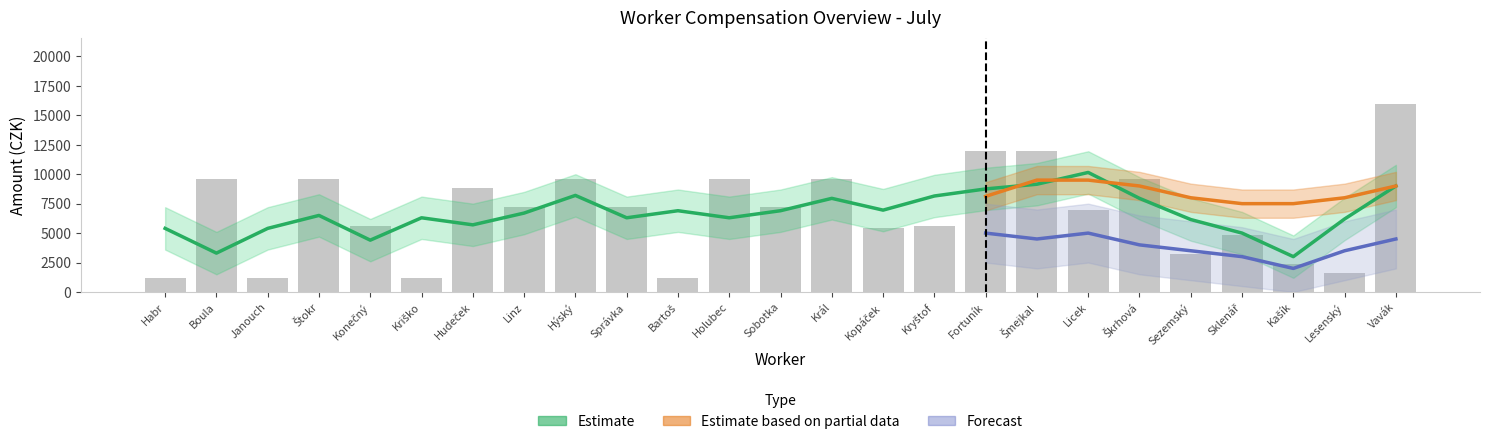

Are the bars horizontal?

No